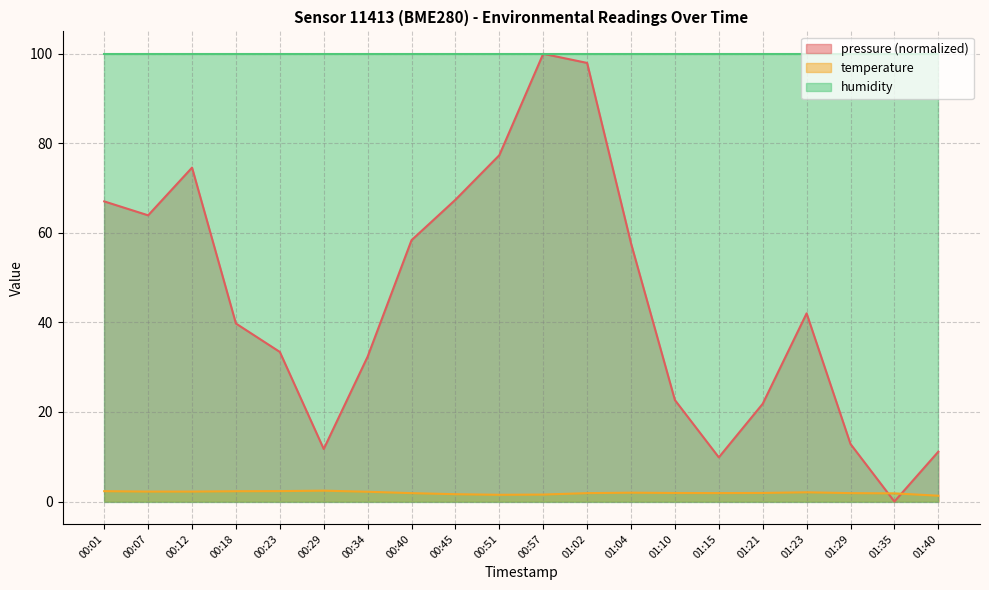

List the labels in order of temperature value, largest first.

00:29, 00:23, 00:01, 00:18, 00:07, 00:12, 00:34, 01:23, 01:04, 01:21, 01:10, 01:15, 00:40, 01:02, 01:29, 01:35, 00:45, 00:57, 00:51, 01:40